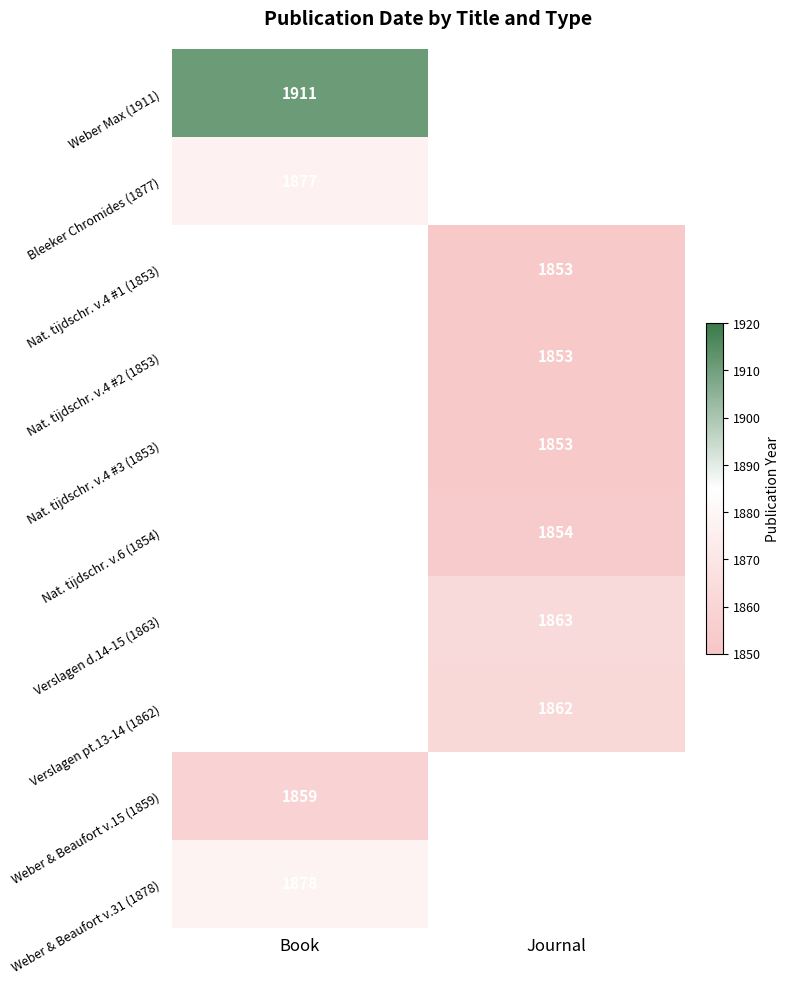

The Nat. tijdschr. v.4 #1 (1853) series shows 2781 at Journal. True or false?

False